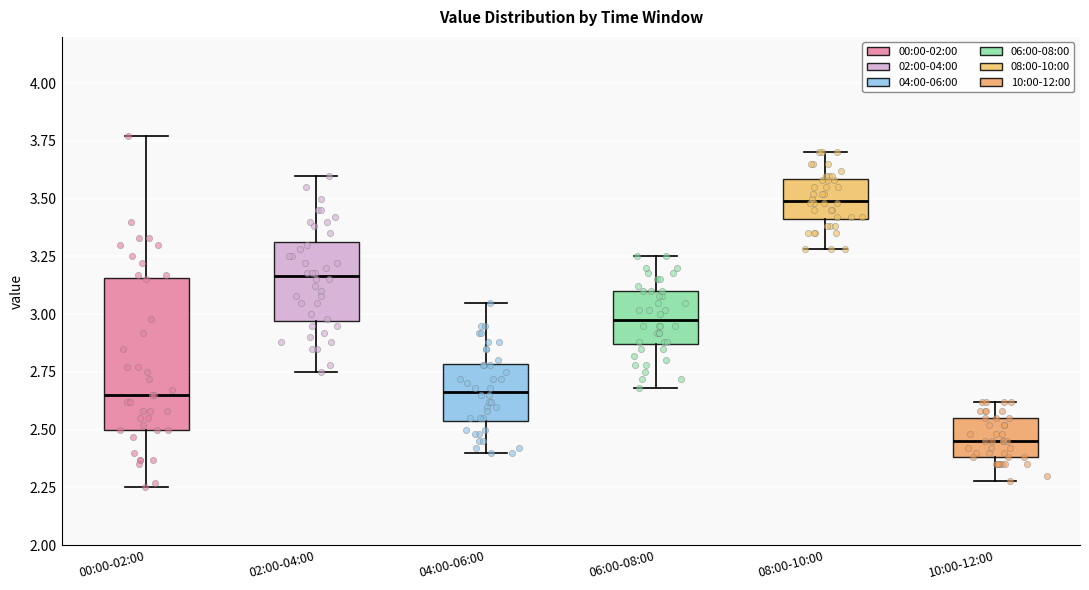

Where does the lower whisker of the box for 06:00-08:00 end on the y-axis? The values are not printed on the chart, so give them approximately, as read against the axis.

2.70